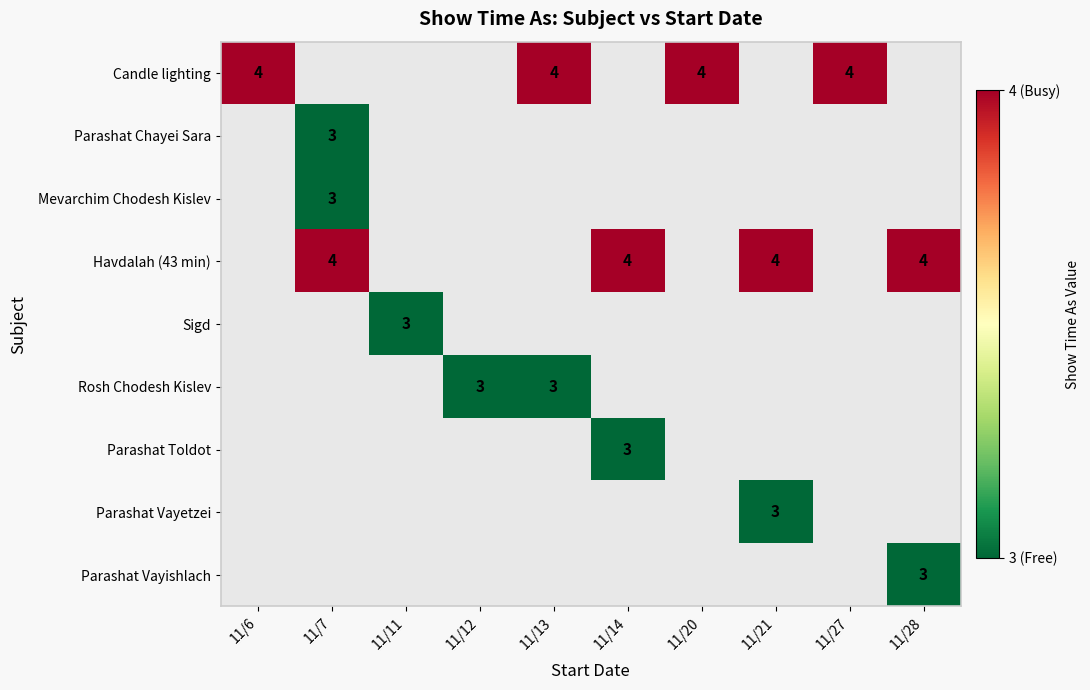

The value of Havdalah (43 min) at 11/28 is 4. True or false?

True